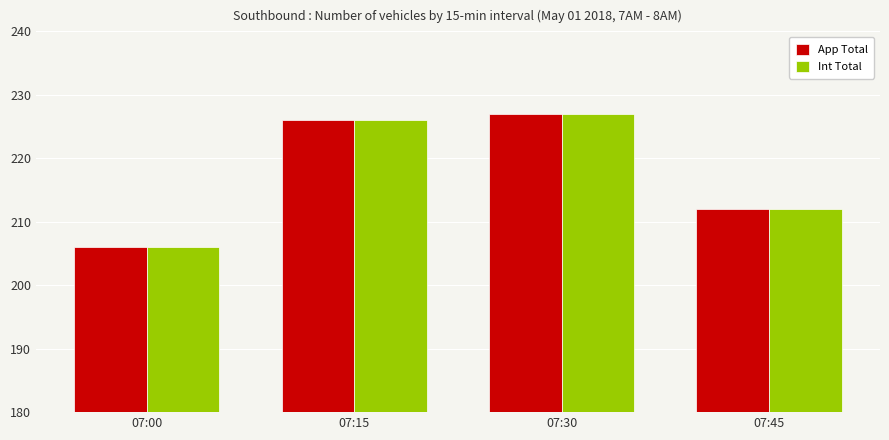

How many values in the Int Total series are below 226?

2